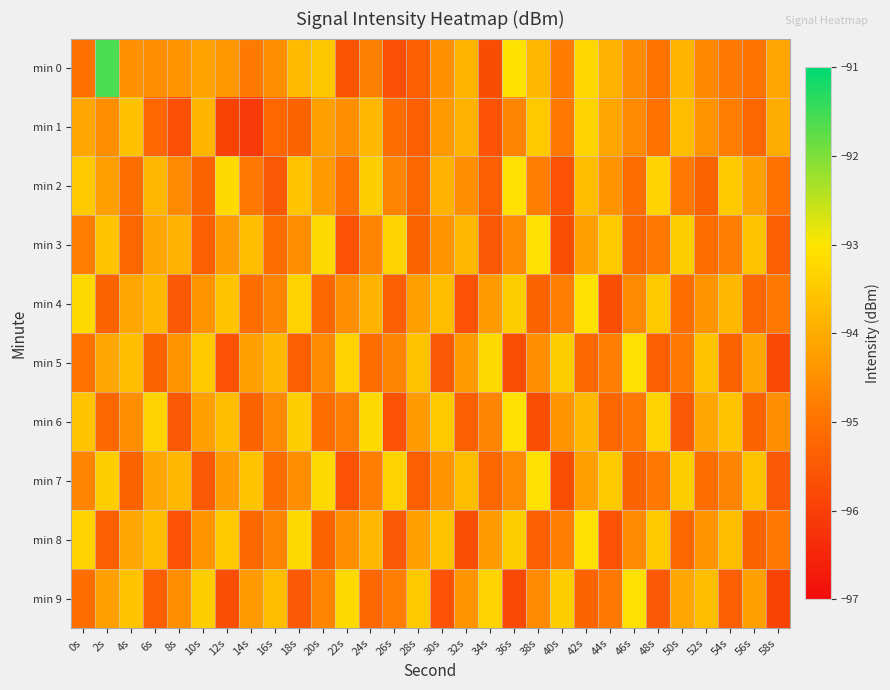

Reading left to right, transcribe all the data shown in this chart.

min 0: 0s=-95.0	2s=-91.6	4s=-94.5	6s=-94.5	8s=-94.4	10s=-94.2	12s=-94.3	14s=-94.8	16s=-94.5	18s=-93.8	20s=-93.5	22s=-95.6	24s=-94.8	26s=-95.7	28s=-95.4	30s=-94.4	32s=-93.9	34s=-95.7	36s=-93.0	38s=-93.8	40s=-94.8	42s=-93.2	44s=-93.9	46s=-94.5	48s=-95.0	50s=-93.9	52s=-94.6	54s=-94.9	56s=-95.0	58s=-94.1
min 1: 0s=-94.1	2s=-94.5	4s=-93.6	6s=-95.2	8s=-95.7	10s=-93.8	12s=-95.9	14s=-96.1	16s=-95.2	18s=-95.3	20s=-94.2	22s=-94.5	24s=-93.8	26s=-95.1	28s=-95.4	30s=-94.3	32s=-93.9	34s=-95.6	36s=-94.7	38s=-93.5	40s=-94.9	42s=-93.3	44s=-94.1	46s=-94.6	48s=-95.0	50s=-93.7	52s=-94.4	54s=-94.8	56s=-95.2	58s=-94.0
min 2: 0s=-93.5	2s=-94.2	4s=-95.1	6s=-93.8	8s=-94.6	10s=-95.3	12s=-93.2	14s=-94.9	16s=-95.5	18s=-93.6	20s=-94.3	22s=-95.0	24s=-93.4	26s=-94.7	28s=-95.2	30s=-93.9	32s=-94.5	34s=-95.4	36s=-93.1	38s=-94.8	40s=-95.6	42s=-93.7	44s=-94.4	46s=-95.1	48s=-93.3	50s=-94.9	52s=-95.3	54s=-93.5	56s=-94.2	58s=-95.0
min 3: 0s=-94.8	2s=-93.6	4s=-95.2	6s=-94.1	8s=-93.9	10s=-95.4	12s=-94.3	14s=-93.7	16s=-95.1	18s=-94.5	20s=-93.2	22s=-95.6	24s=-94.7	26s=-93.3	28s=-95.3	30s=-94.4	32s=-93.8	34s=-95.5	36s=-94.6	38s=-93.1	40s=-95.7	42s=-94.2	44s=-93.5	46s=-95.2	48s=-94.9	50s=-93.4	52s=-95.1	54s=-94.8	56s=-93.6	58s=-95.4
min 4: 0s=-93.2	2s=-95.3	4s=-94.1	6s=-93.8	8s=-95.5	10s=-94.4	12s=-93.6	14s=-95.1	16s=-94.7	18s=-93.3	20s=-95.2	22s=-94.5	24s=-93.9	26s=-95.4	28s=-94.2	30s=-93.7	32s=-95.6	34s=-94.3	36s=-93.4	38s=-95.3	40s=-94.8	42s=-93.1	44s=-95.7	46s=-94.6	48s=-93.5	50s=-95.1	52s=-94.4	54s=-93.8	56s=-95.2	58s=-94.9
min 5: 0s=-95.0	2s=-94.1	4s=-93.7	6s=-95.3	8s=-94.4	10s=-93.5	12s=-95.6	14s=-94.2	16s=-93.8	18s=-95.4	20s=-94.6	22s=-93.3	24s=-95.1	26s=-94.7	28s=-93.6	30s=-95.5	32s=-94.3	34s=-93.2	36s=-95.7	38s=-94.5	40s=-93.4	42s=-95.2	44s=-94.8	46s=-93.1	48s=-95.4	50s=-94.9	52s=-93.6	54s=-95.3	56s=-94.1	58s=-95.8
min 6: 0s=-93.6	2s=-95.2	4s=-94.5	6s=-93.3	8s=-95.5	10s=-94.2	12s=-93.7	14s=-95.3	16s=-94.6	18s=-93.4	20s=-95.1	22s=-94.8	24s=-93.2	26s=-95.6	28s=-94.3	30s=-93.5	32s=-95.4	34s=-94.7	36s=-93.1	38s=-95.7	40s=-94.4	42s=-93.8	44s=-95.2	46s=-94.9	48s=-93.3	50s=-95.5	52s=-94.1	54s=-93.6	56s=-95.3	58s=-94.5
min 7: 0s=-94.7	2s=-93.4	4s=-95.3	6s=-94.1	8s=-93.8	10s=-95.5	12s=-94.3	14s=-93.6	16s=-95.1	18s=-94.5	20s=-93.2	22s=-95.6	24s=-94.8	26s=-93.3	28s=-95.4	30s=-94.4	32s=-93.7	34s=-95.2	36s=-94.6	38s=-93.1	40s=-95.7	42s=-94.2	44s=-93.5	46s=-95.3	48s=-94.9	50s=-93.4	52s=-95.1	54s=-94.7	56s=-93.6	58s=-95.5
min 8: 0s=-93.3	2s=-95.4	4s=-94.1	6s=-93.7	8s=-95.6	10s=-94.4	12s=-93.5	14s=-95.2	16s=-94.7	18s=-93.2	20s=-95.3	22s=-94.5	24s=-93.8	26s=-95.5	28s=-94.2	30s=-93.6	32s=-95.7	34s=-94.3	36s=-93.4	38s=-95.4	40s=-94.8	42s=-93.1	44s=-95.6	46s=-94.6	48s=-93.5	50s=-95.2	52s=-94.4	54s=-93.7	56s=-95.3	58s=-94.9
min 9: 0s=-95.1	2s=-94.2	4s=-93.6	6s=-95.4	8s=-94.5	10s=-93.4	12s=-95.7	14s=-94.3	16s=-93.7	18s=-95.5	20s=-94.7	22s=-93.2	24s=-95.2	26s=-94.8	28s=-93.5	30s=-95.6	32s=-94.4	34s=-93.3	36s=-95.8	38s=-94.6	40s=-93.4	42s=-95.3	44s=-94.9	46s=-93.1	48s=-95.5	50s=-94.1	52s=-93.7	54s=-95.4	56s=-94.2	58s=-95.9